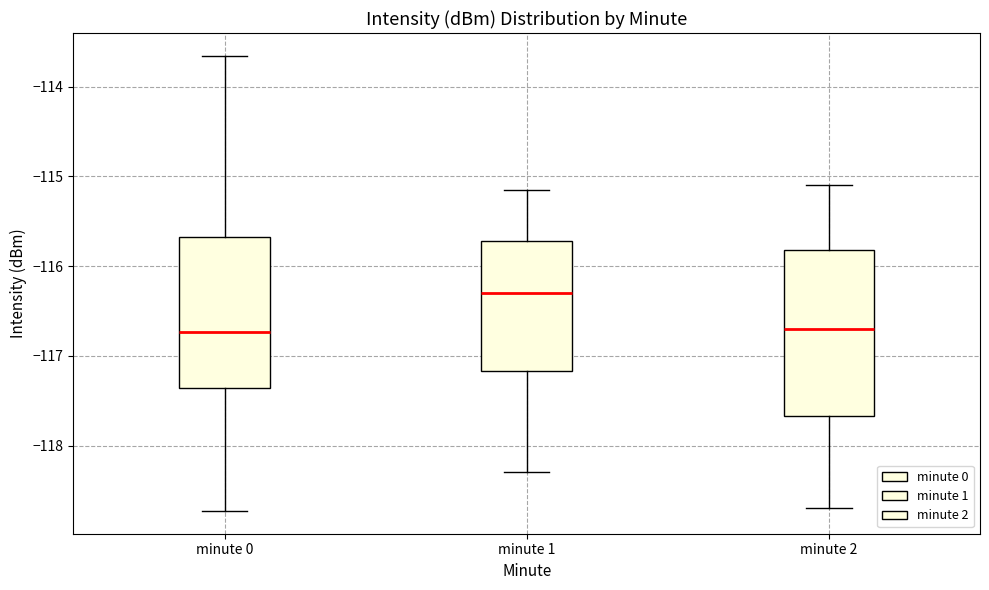

Reading left to right, transcribe this box plot: for each box, give where its median line is, the range the box spans, and where its two whiskers end, as read against the y-axis. The values are not printed on the chart, so give them approximately, as read against the axis.

minute 0: median -116.7, box -117.4 to -115.7, whiskers -118.7 to -113.7
minute 1: median -116.3, box -117.2 to -115.7, whiskers -118.3 to -115.2
minute 2: median -116.7, box -117.7 to -115.8, whiskers -118.7 to -115.1